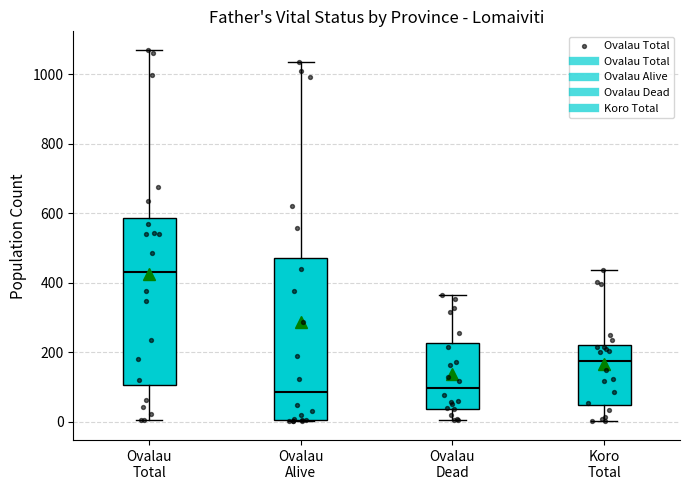

Reading left to right, read every box against the y-axis: the position of its median line, the range the box covers, and the ends of its whiskers. The values are not printed on the chart, so give them approximately, as read against the axis.

Ovalau Total: median 440, box 100 to 580, whiskers 0 to 1080
Ovalau Alive: median 80, box 0 to 480, whiskers 0 to 1040
Ovalau Dead: median 100, box 40 to 220, whiskers 0 to 360
Koro Total: median 180, box 40 to 220, whiskers 0 to 440